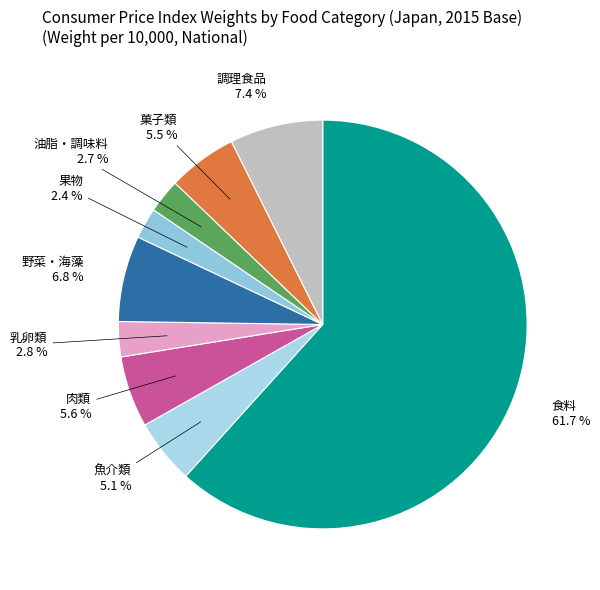

Between 食料 61.7 % and 果物 2.4 %, which is larger?

食料 61.7 %